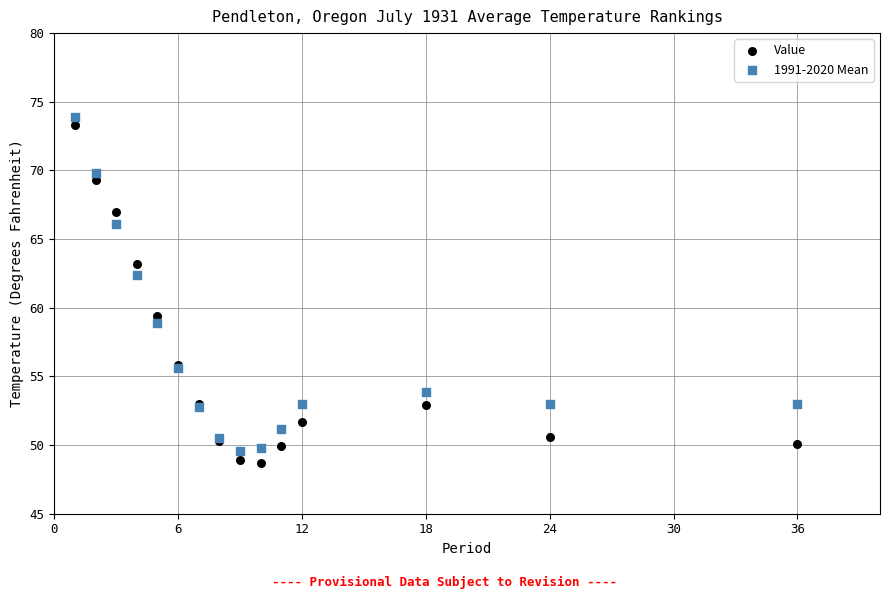

What is the X range (max minus min) for the scatter plot?

35.0